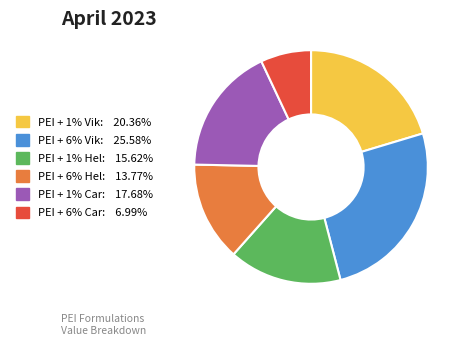

Combined, do PEI + 1% Vik and PEI + 1% Hel account for over 50%?

No